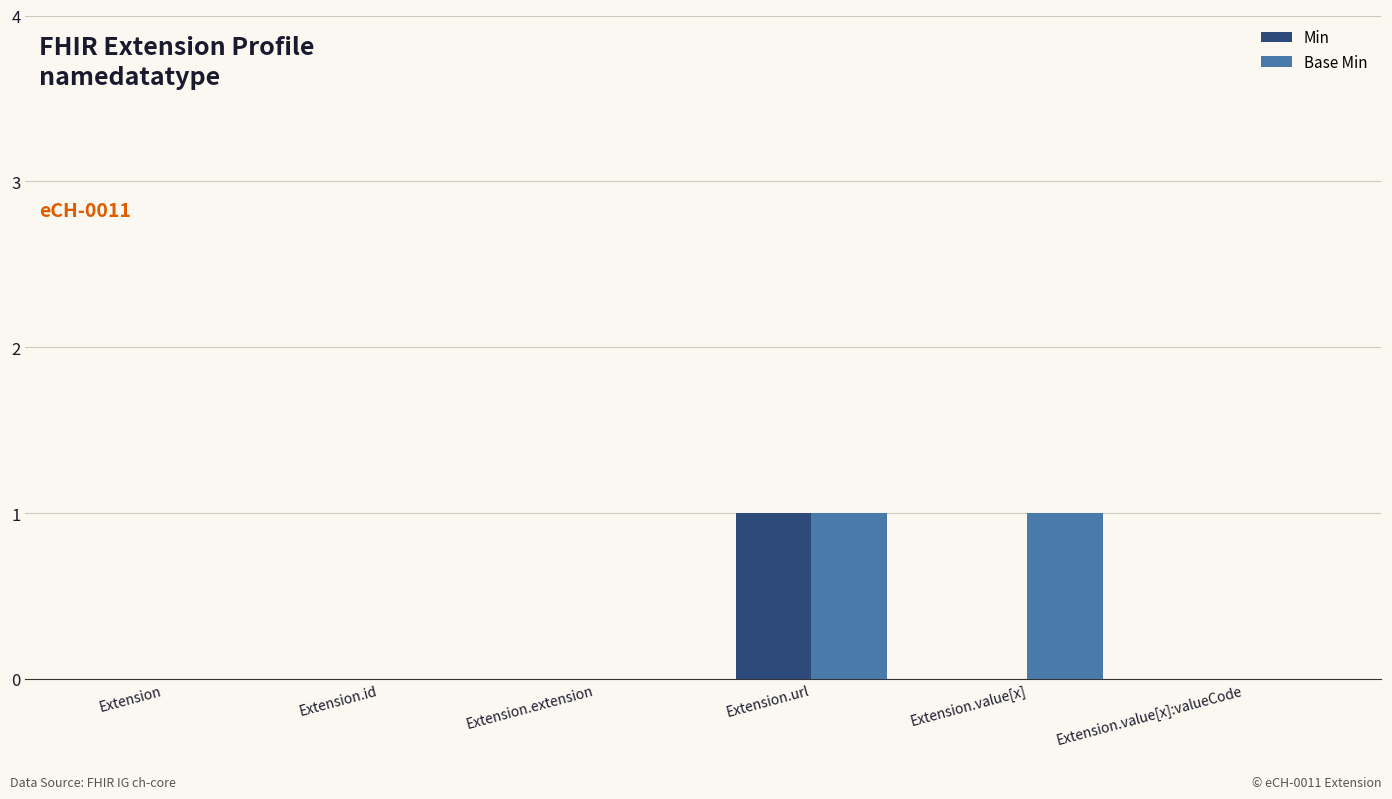

Are the bars horizontal?

No